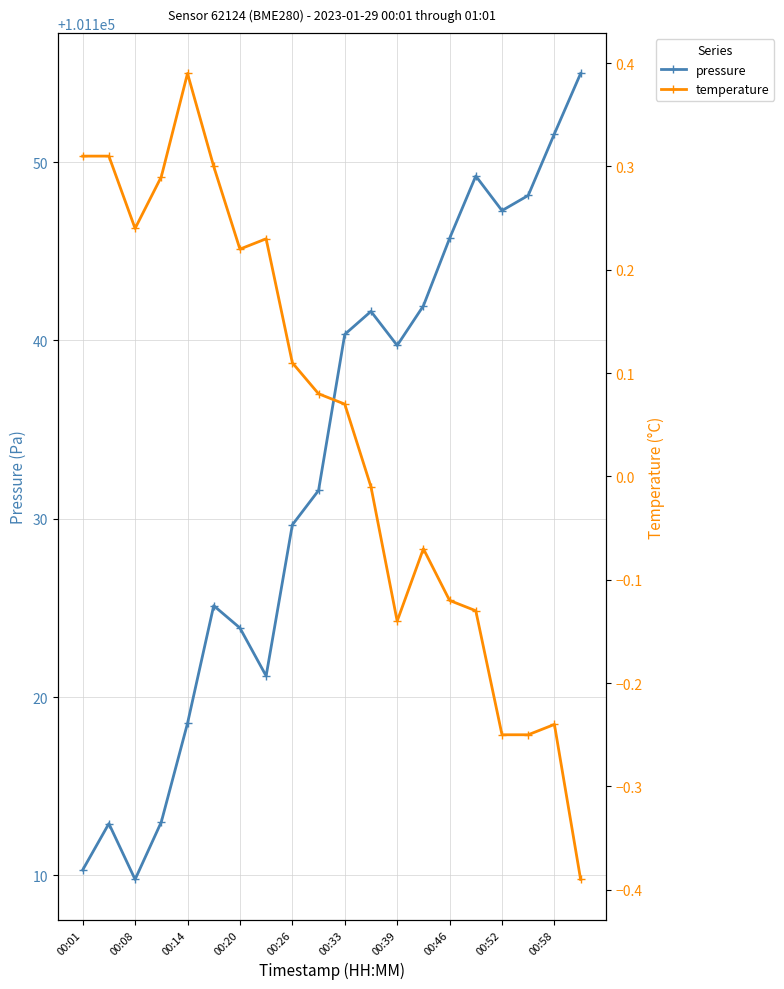

True or false: pressure has a value of 145595.1 at 00:39.

False